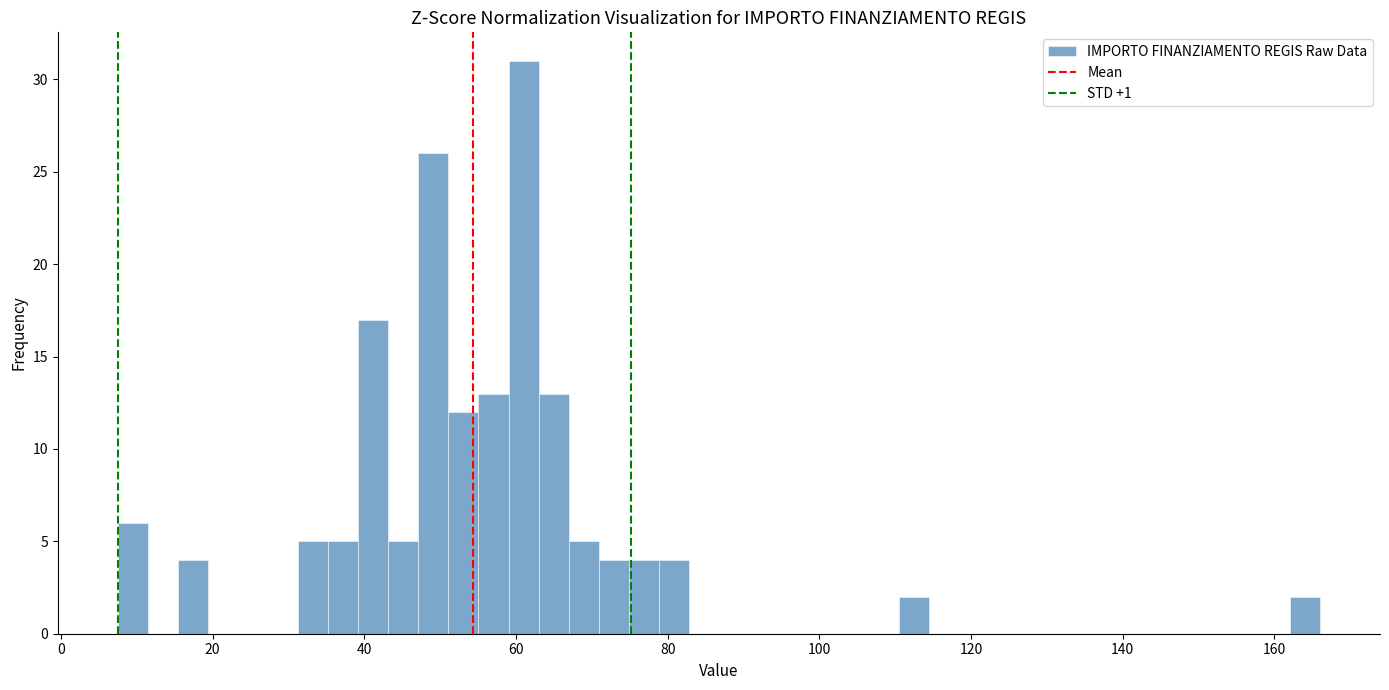

Read against the x-axis, roughly where is the centre of the tallest bar?

60